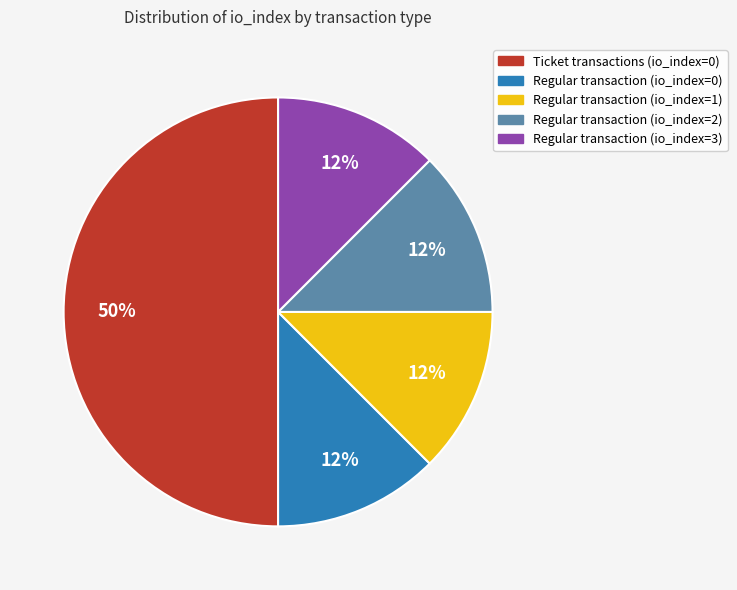

How many segments does this pie chart have?

5